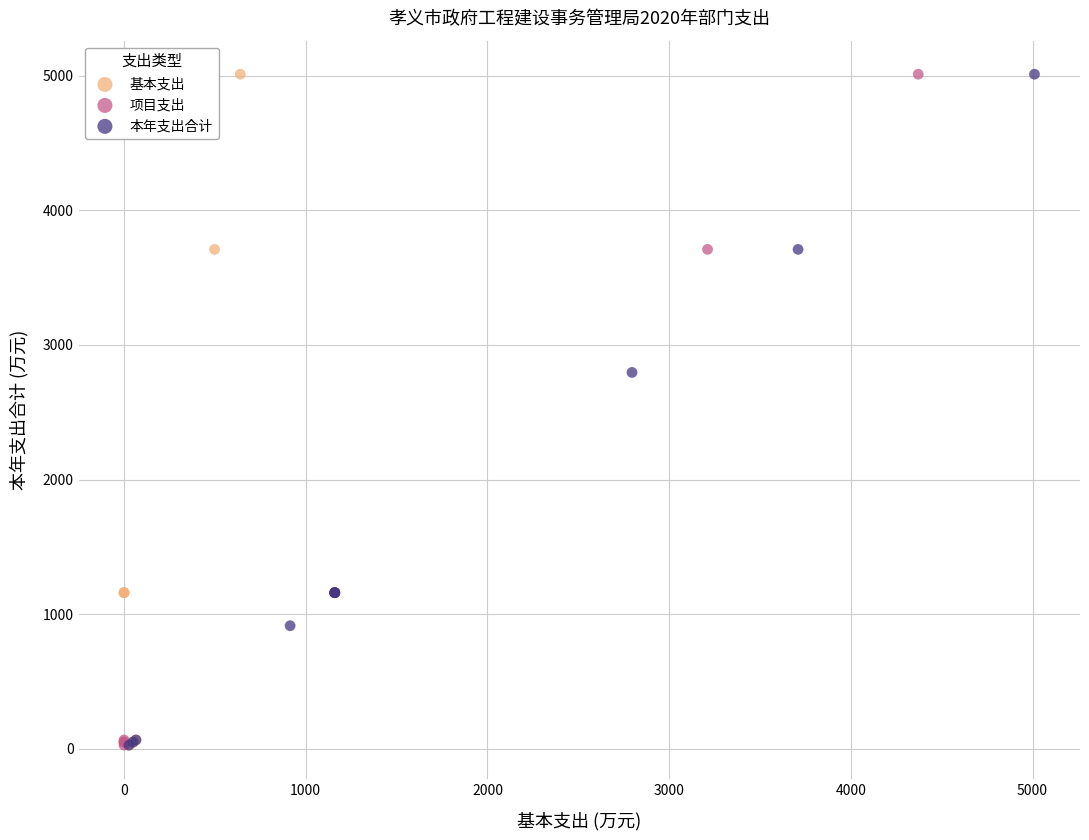

What are all the series names shown in the legend?

基本支出, 项目支出, 本年支出合计